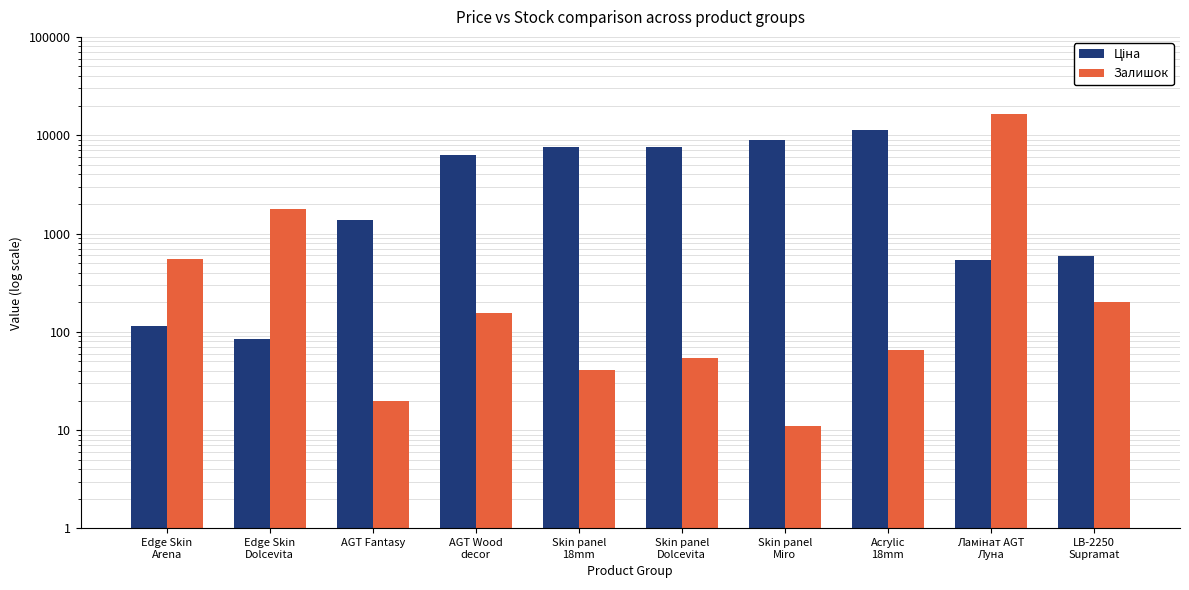

At which category is the sum across all series the highest?

Ламінат AGT
Луна